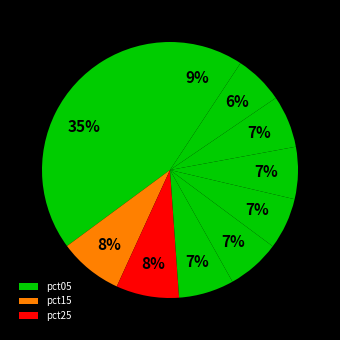

Count the number of slices in the pie.

10